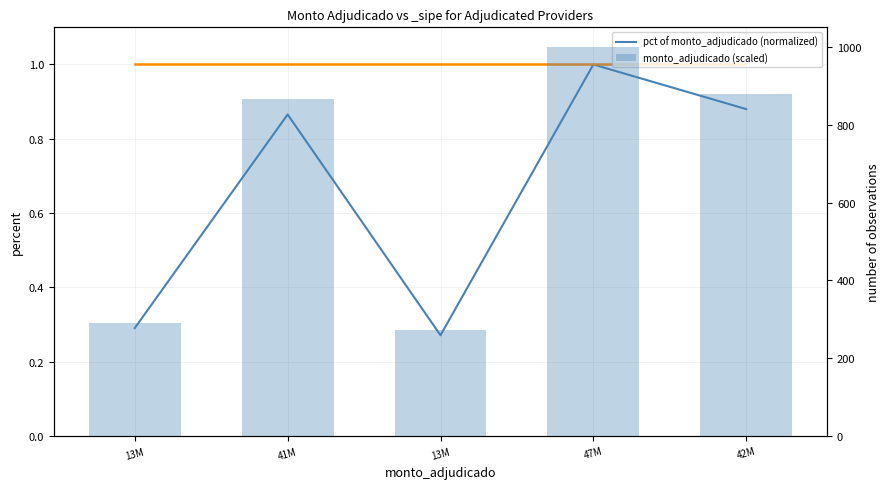

Which series has the largest range (max minus min)?

monto_adjudicado (scaled)